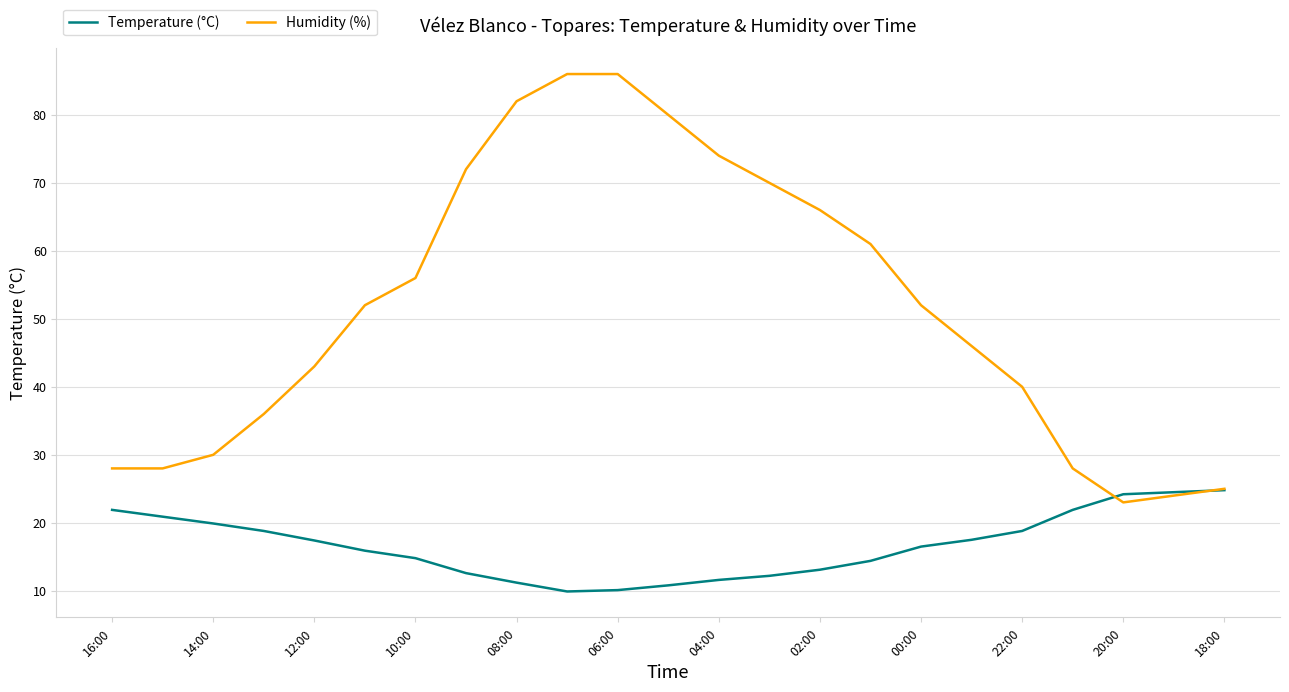

Which series has the widest spread of values?

Humidity (%)